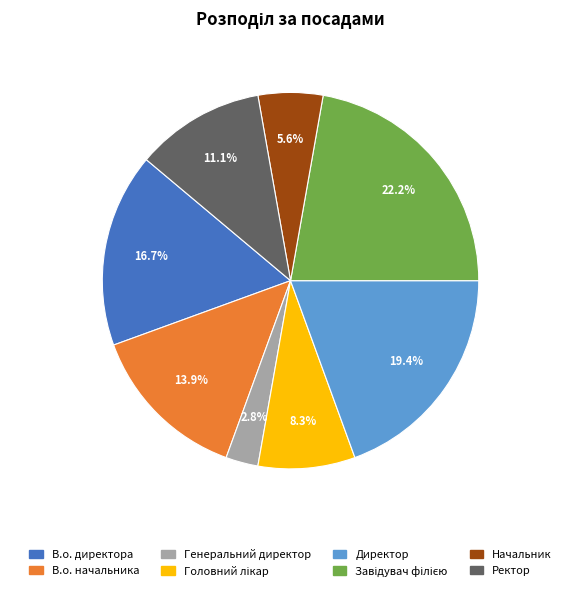

How many segments does this pie chart have?

8